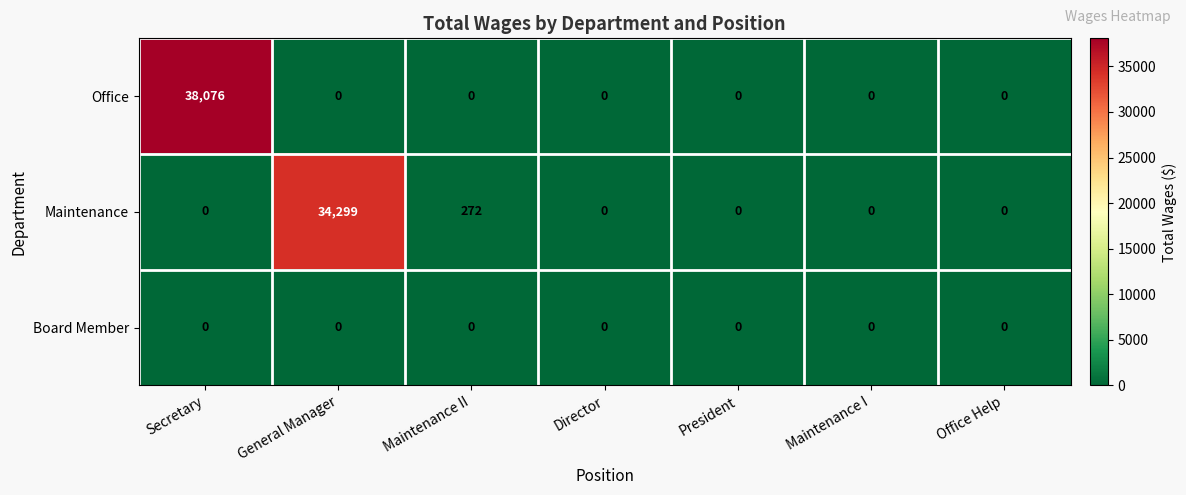

The value of Maintenance at Secretary is 0. True or false?

True